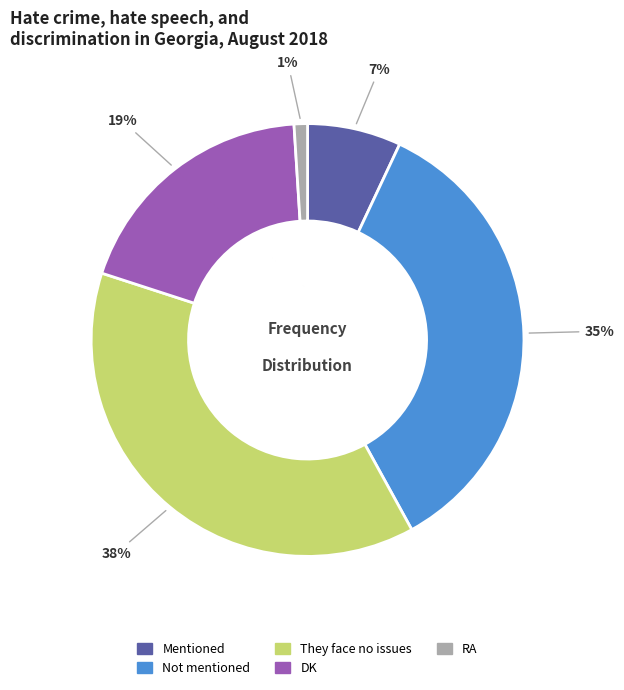

To the nearest percent, what is the difference between the Mentioned and They face no issues slice percentages?

31%